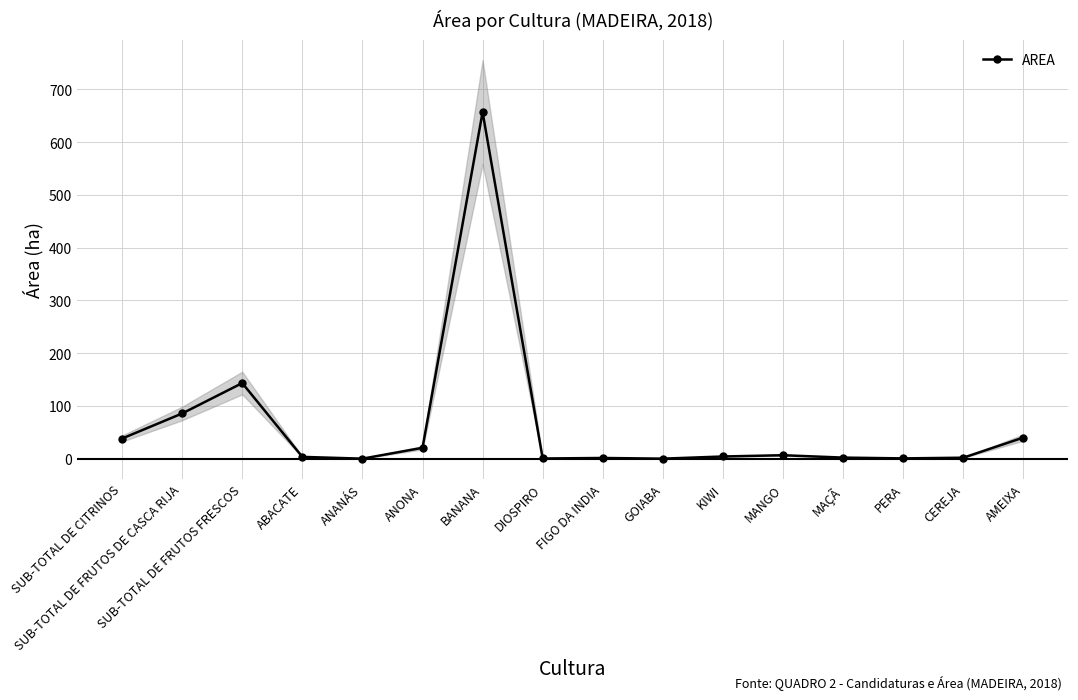

How many values are below 4?

8